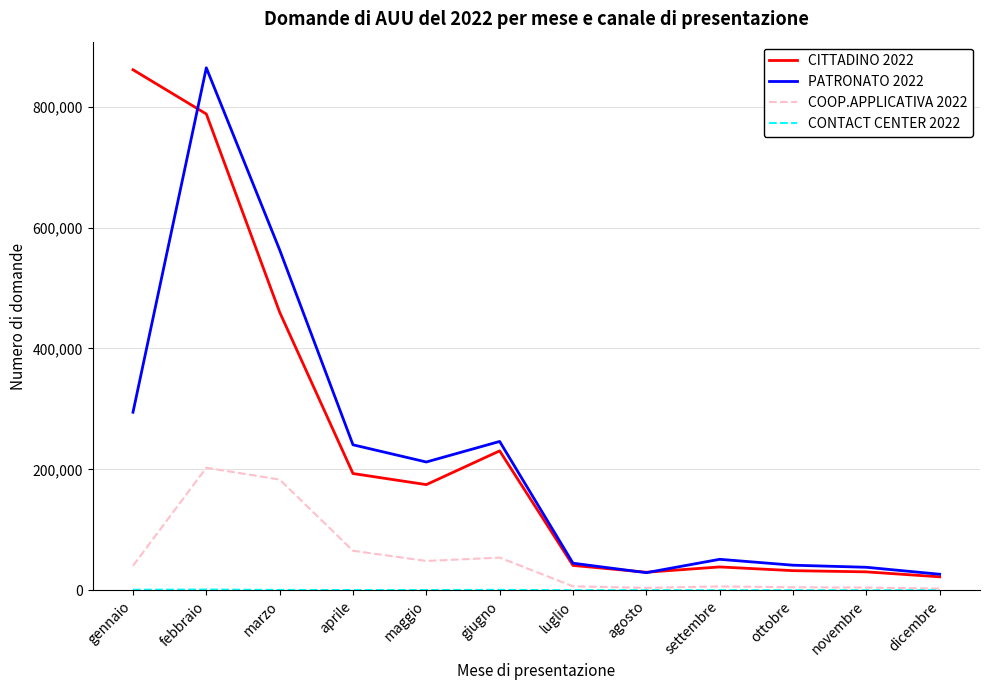

What is the maximum value shown in the chart?

864185